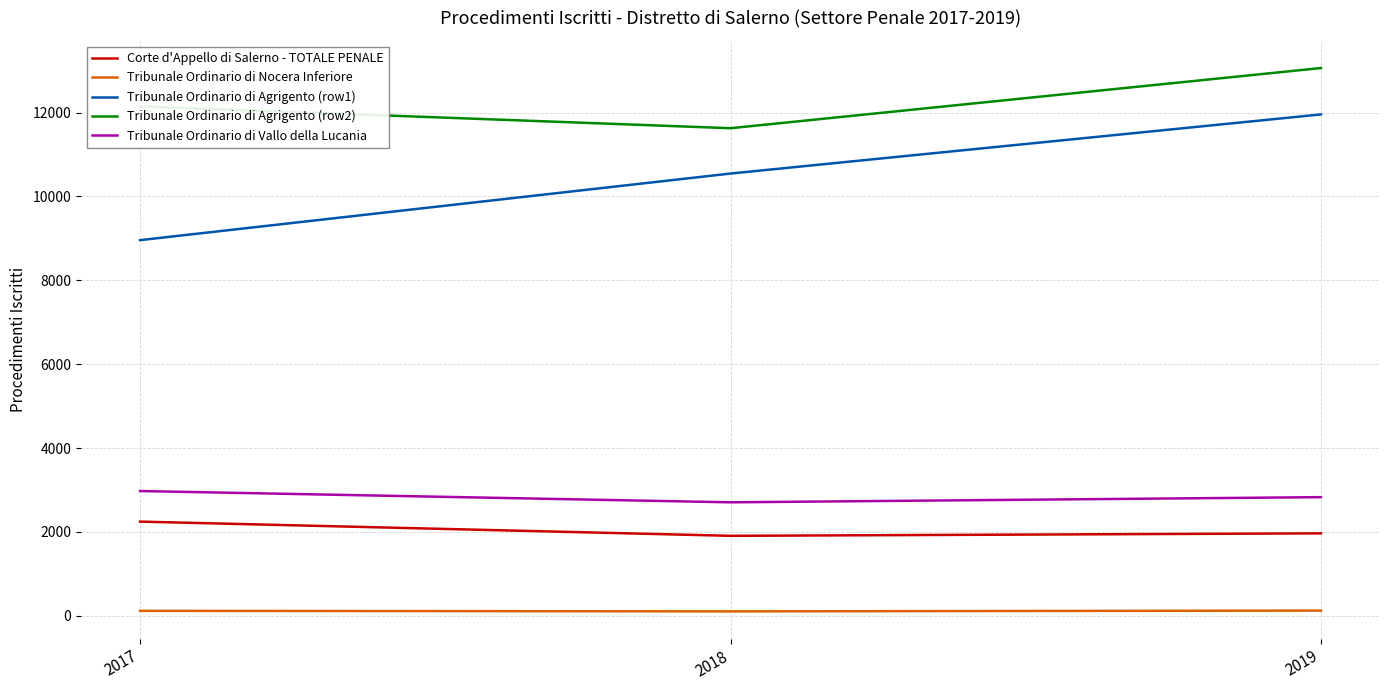

Which series has the largest range (max minus min)?

Tribunale Ordinario di Agrigento (row1)